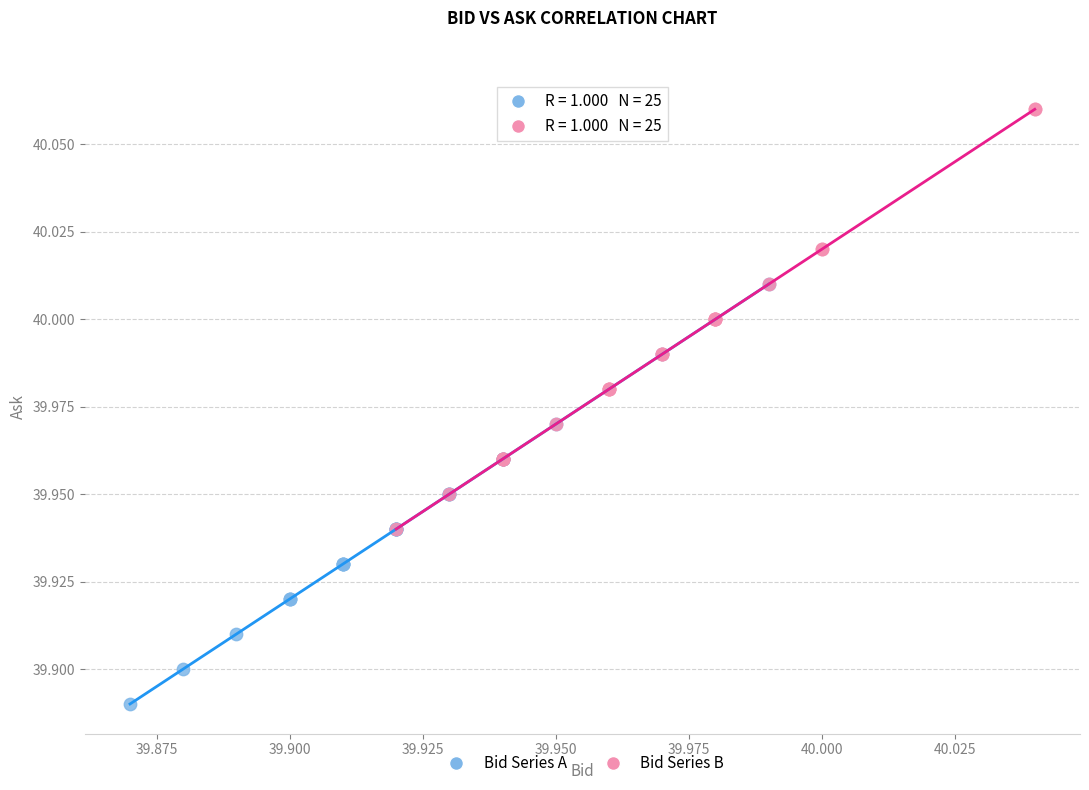

Which series contains the lowest Y value?

Bid Series A